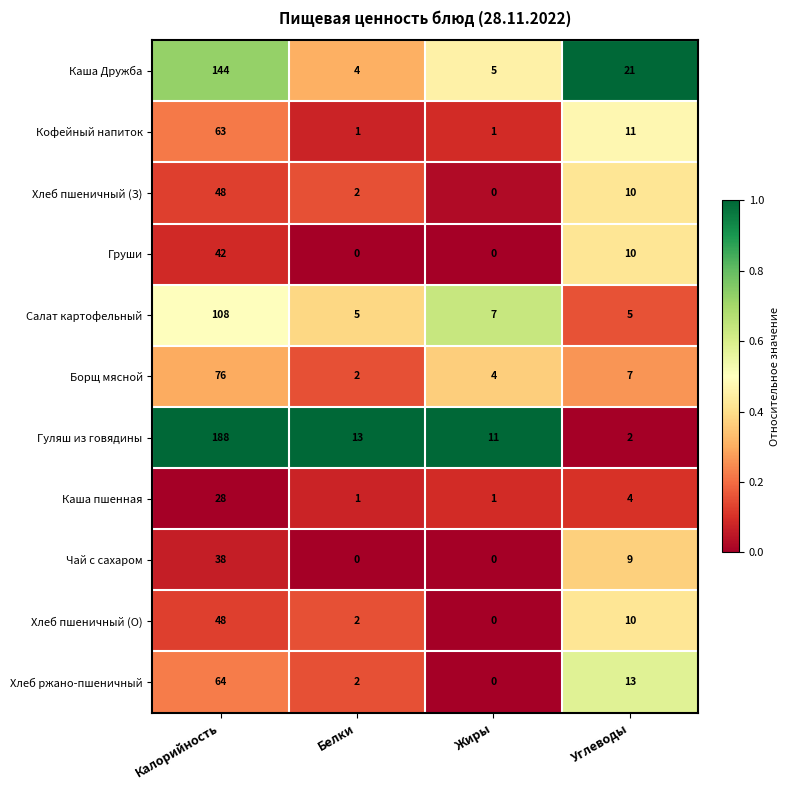

What is the difference between the highest and lowest values at Калорийность?

160